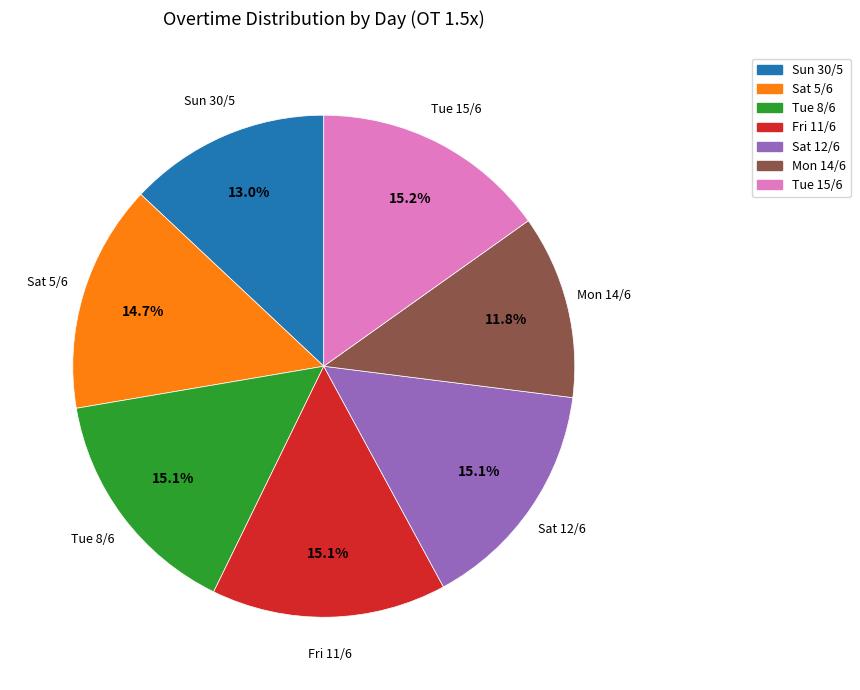

Combined, what portion of the pie is Sat 5/6 and Tue 8/6?

29.8%